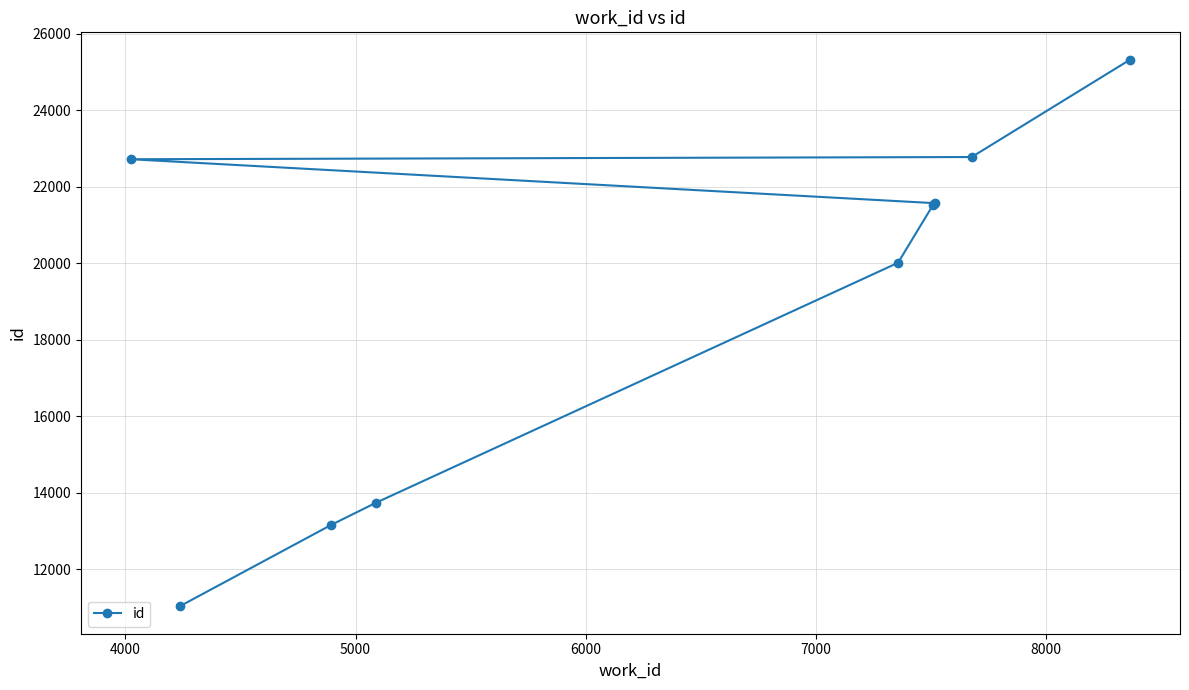

What is the value of the 1st point from the left?

22720